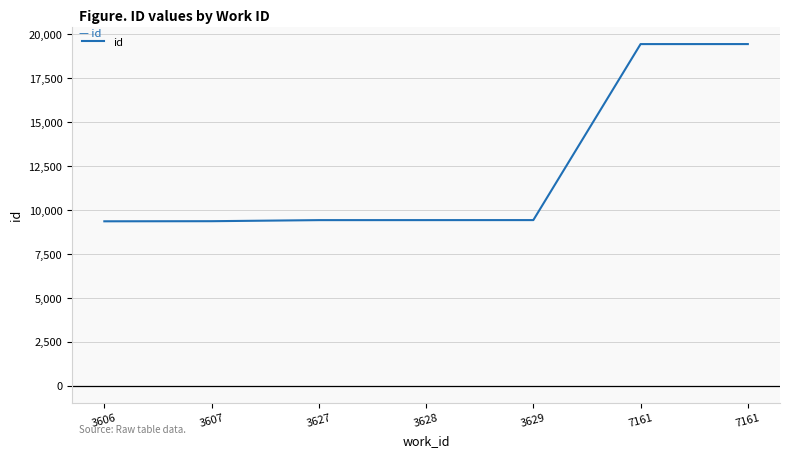

What is the value of the 4th point from the left?

9418